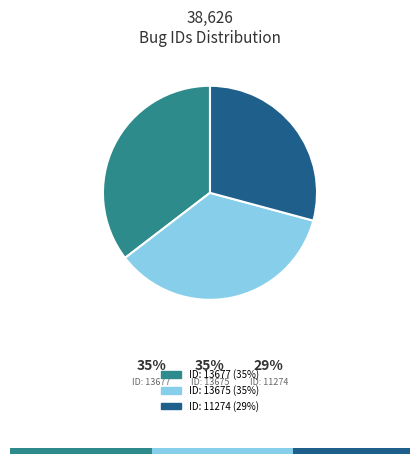

Does any single category account for the majority?

No